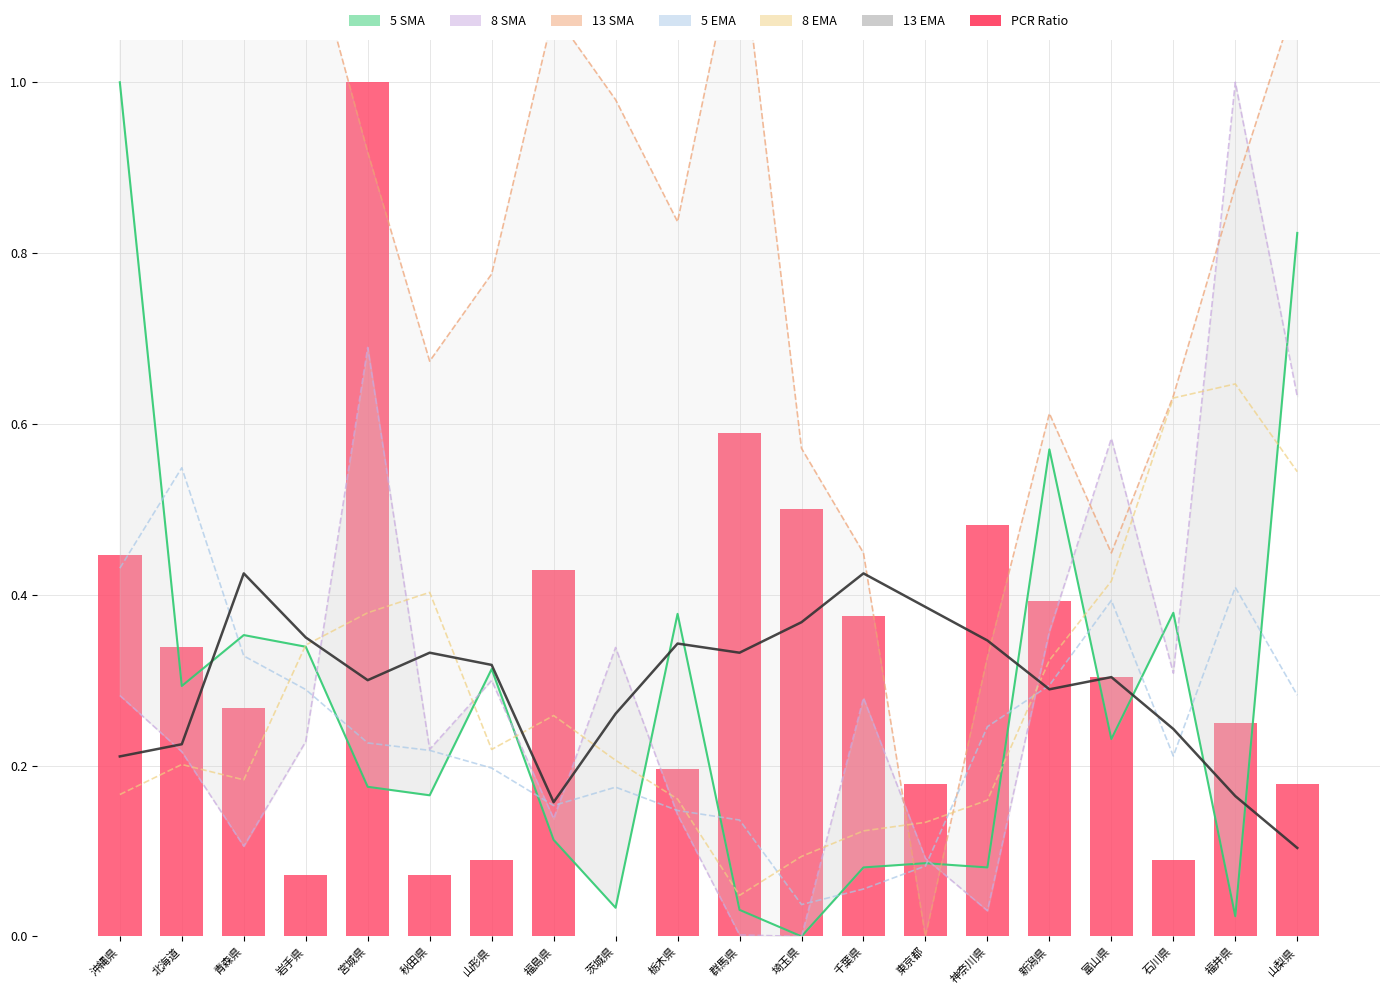

The value of PCR Ratio at 宮城県 is 1.6. True or false?

False